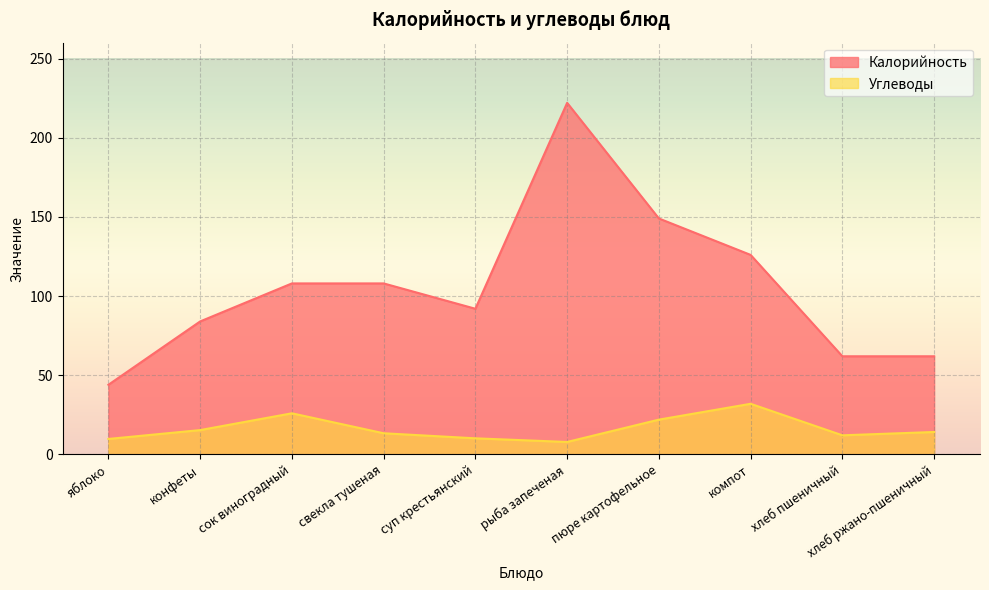

Count the Калорийность values in the range 62 to 126.

7